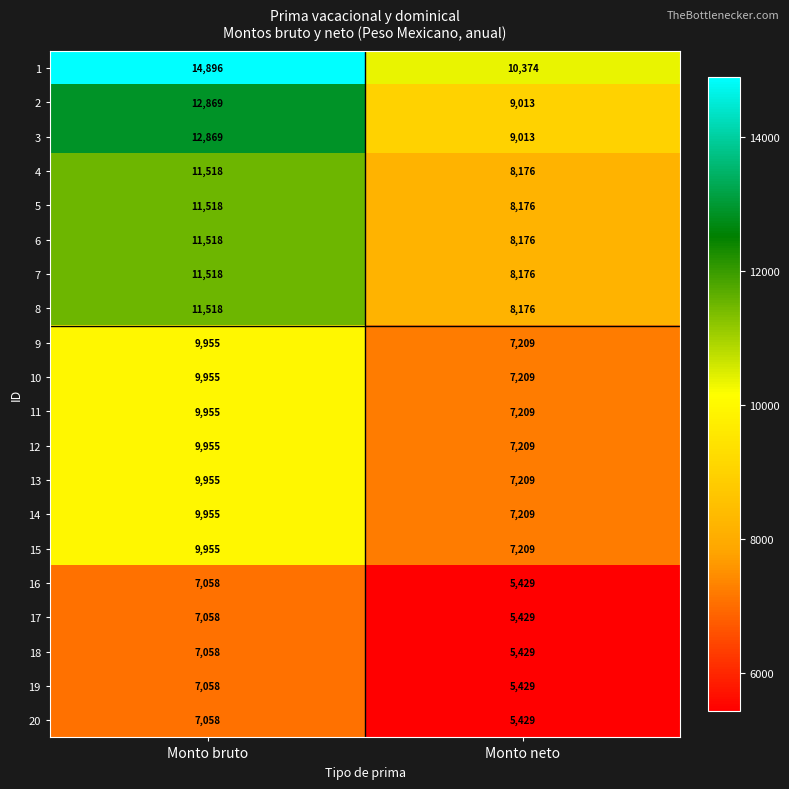

At which label does 1 reach its minimum?

Monto neto